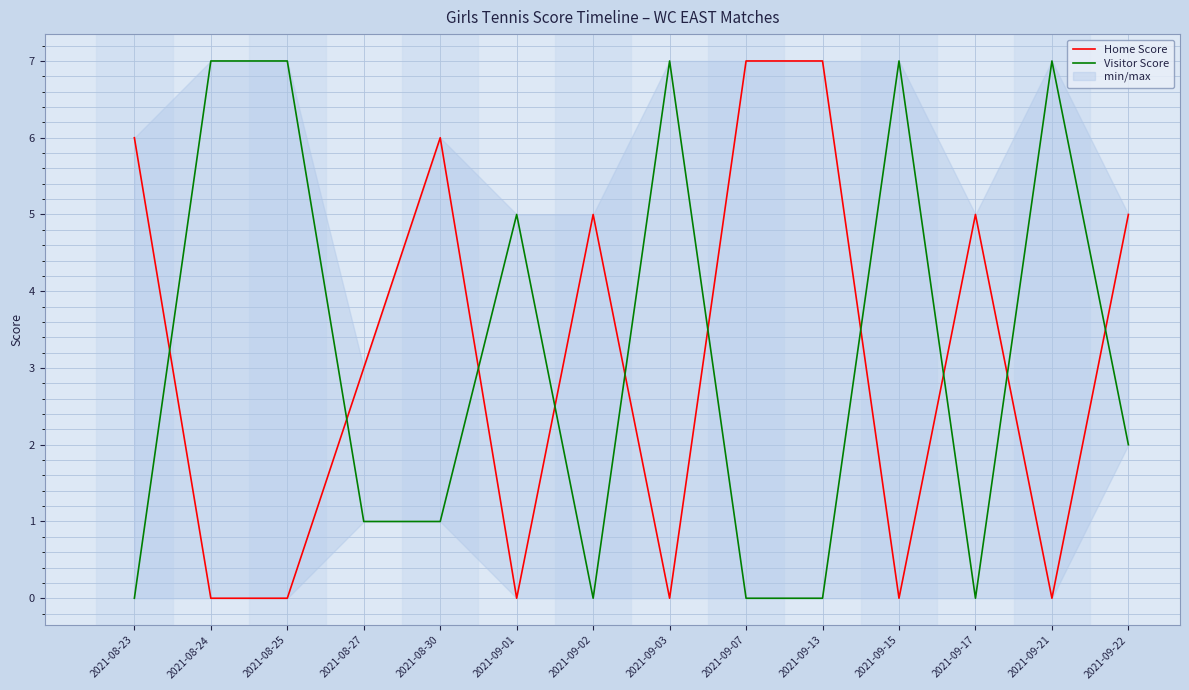

Is the value of Home Score at 2021-08-27 greater than the value of Visitor Score at 2021-09-07?

Yes